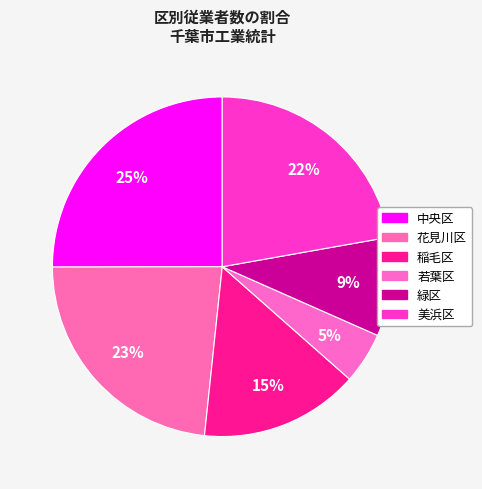

What percentage is the 美浜区 slice, to the nearest percent?

22%